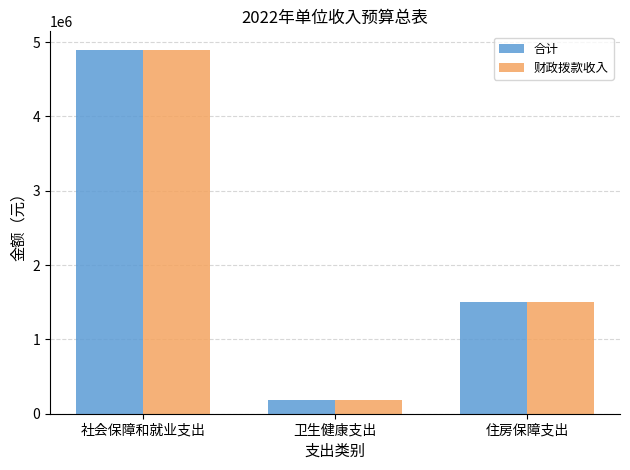

The 财政拨款收入 series shows 2458268 at 住房保障支出. True or false?

False